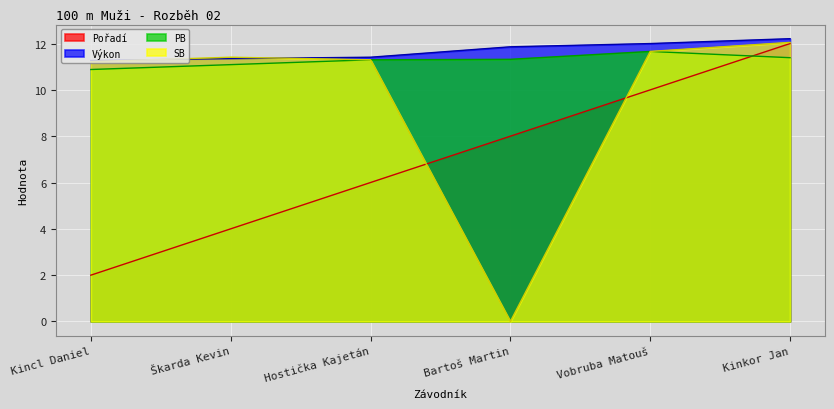

List the series in order of their peak value, highest first.

Výkon, SB, Pořadí, PB